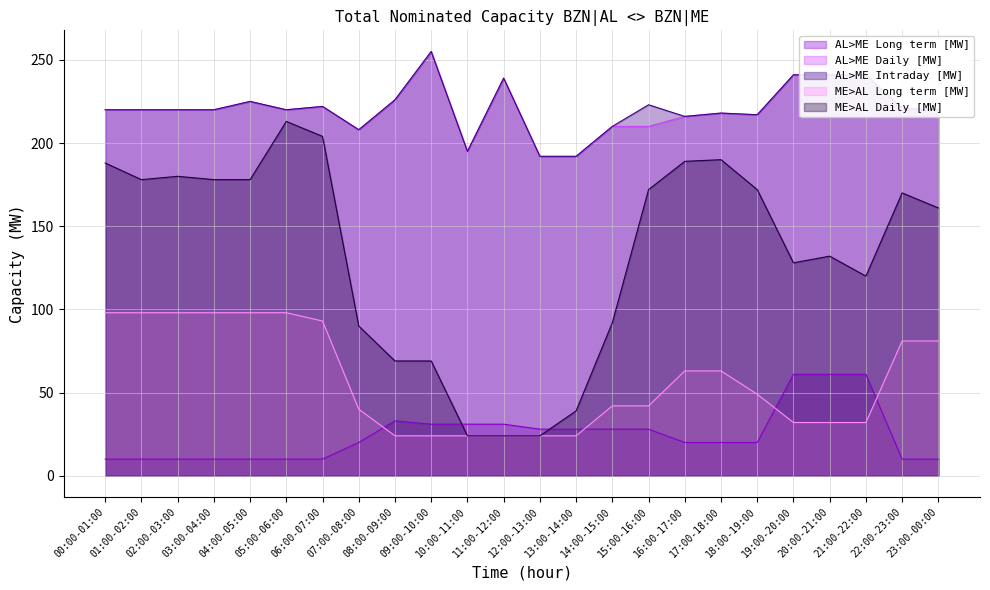

Where is the first local minimum for AL>ME Intraday [MW]?

05:00-06:00